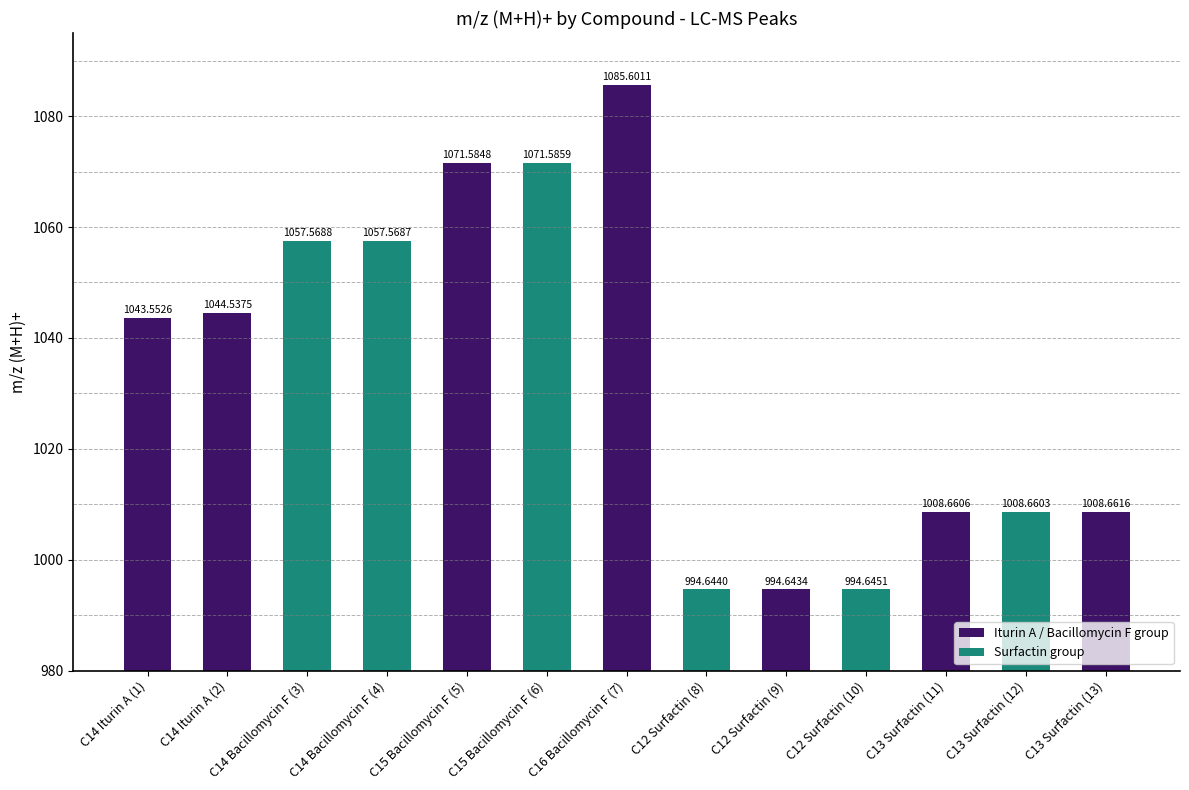

What is the label of the 6th bar from the right?

C12 Surfactin (8)